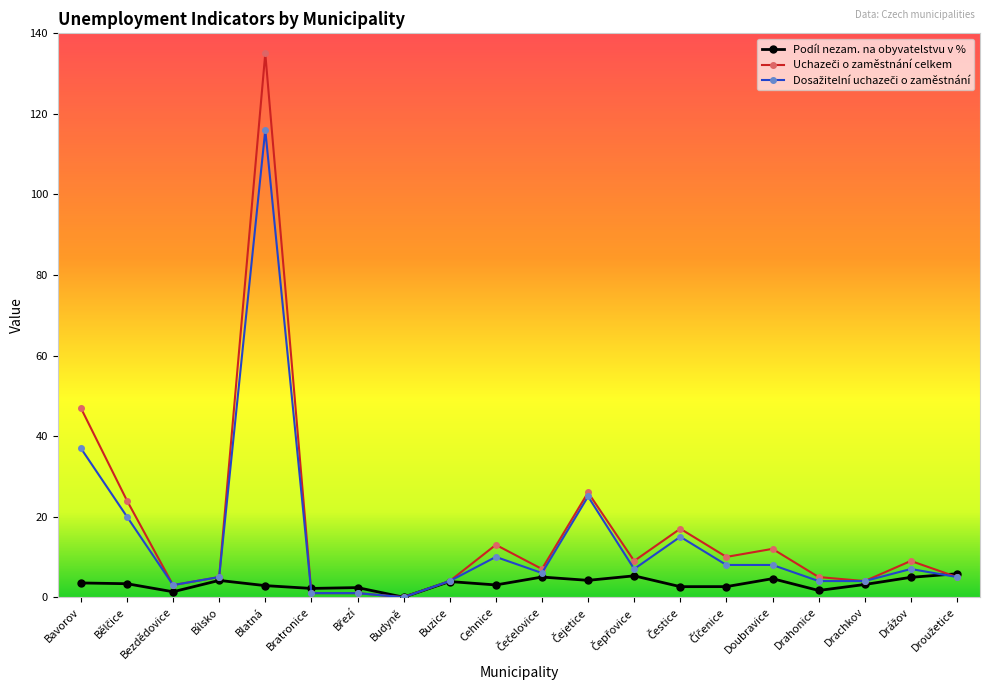

The value of Podíl nezam. na obyvatelstvu v % at Cehnice is 3.0. True or false?

True